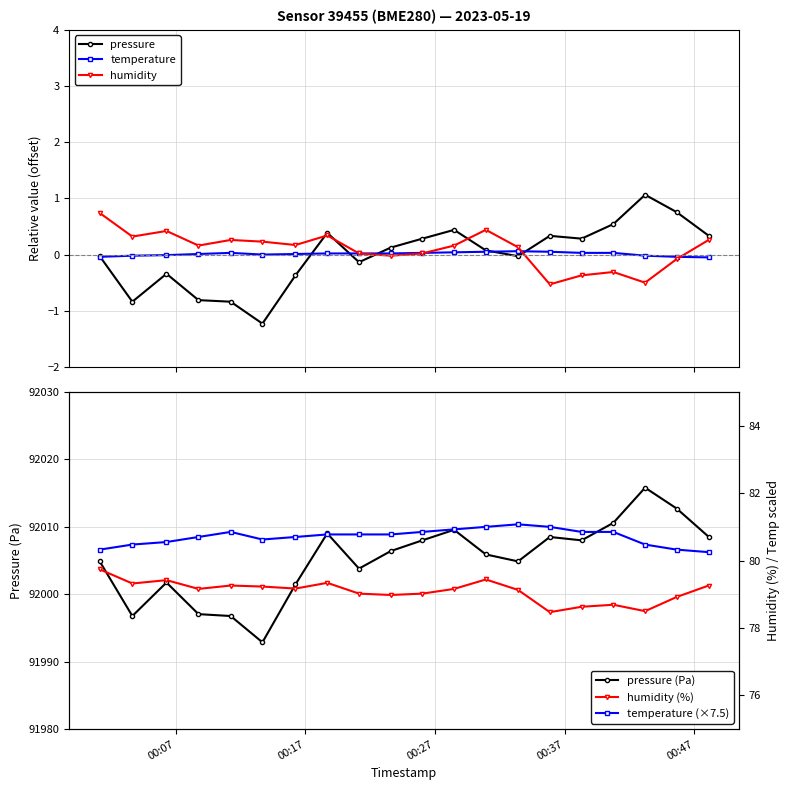

True or false: humidity has more than 0 points higher than both neighbors.

True